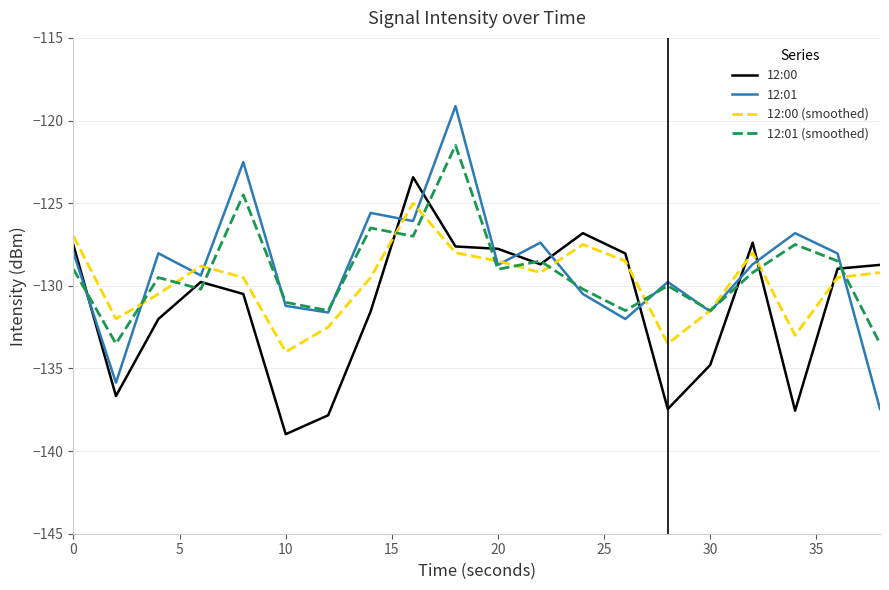

Which series has the widest spread of values?

12:01